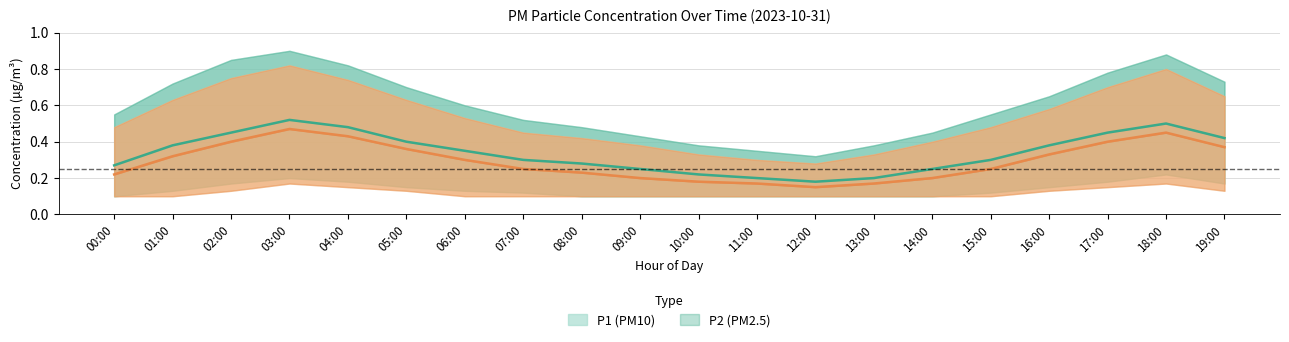

Which has a higher value, 06:00 or 01:00?

01:00